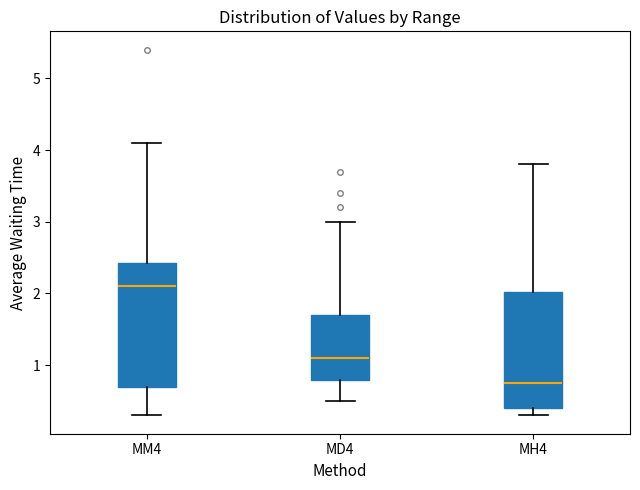

Reading left to right, transcribe this box plot: for each box, give where its median line is, the range the box spans, and where its two whiskers end, as read against the y-axis. The values are not printed on the chart, so give them approximately, as read against the axis.

MM4: median 2.1, box 0.7 to 2.4, whiskers 0.3 to 4.1
MD4: median 1.1, box 0.8 to 1.7, whiskers 0.5 to 3.0
MH4: median 0.8, box 0.4 to 2.0, whiskers 0.3 to 3.8